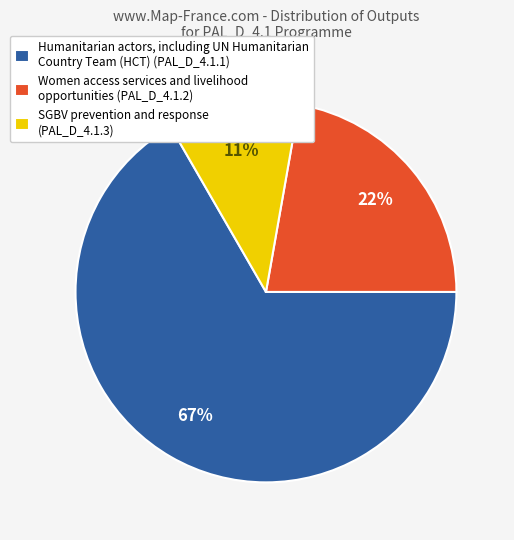

Between SGBV prevention and response (PAL_D_4.1.3) and Humanitarian actors, including UN Humanitarian Country Team (HCT) (PAL_D_4.1.1), which is larger?

Humanitarian actors, including UN Humanitarian Country Team (HCT) (PAL_D_4.1.1)